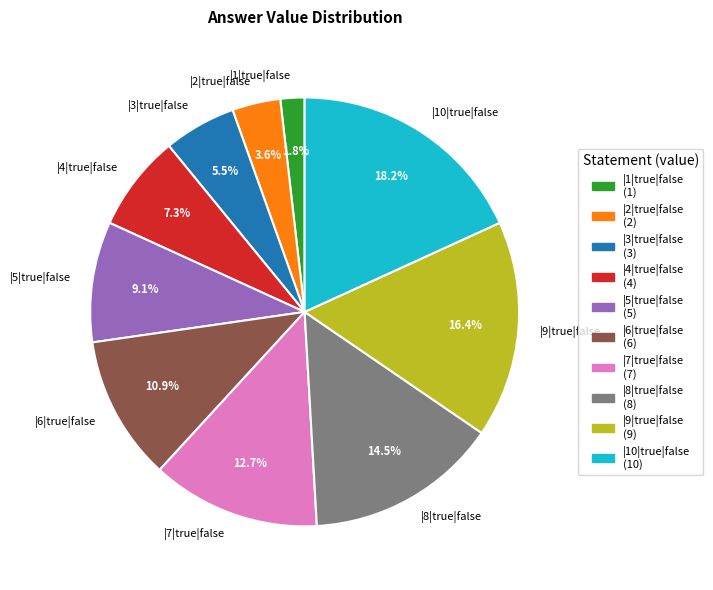

True or false: |9|true|false accounts for 16% of the total.

True